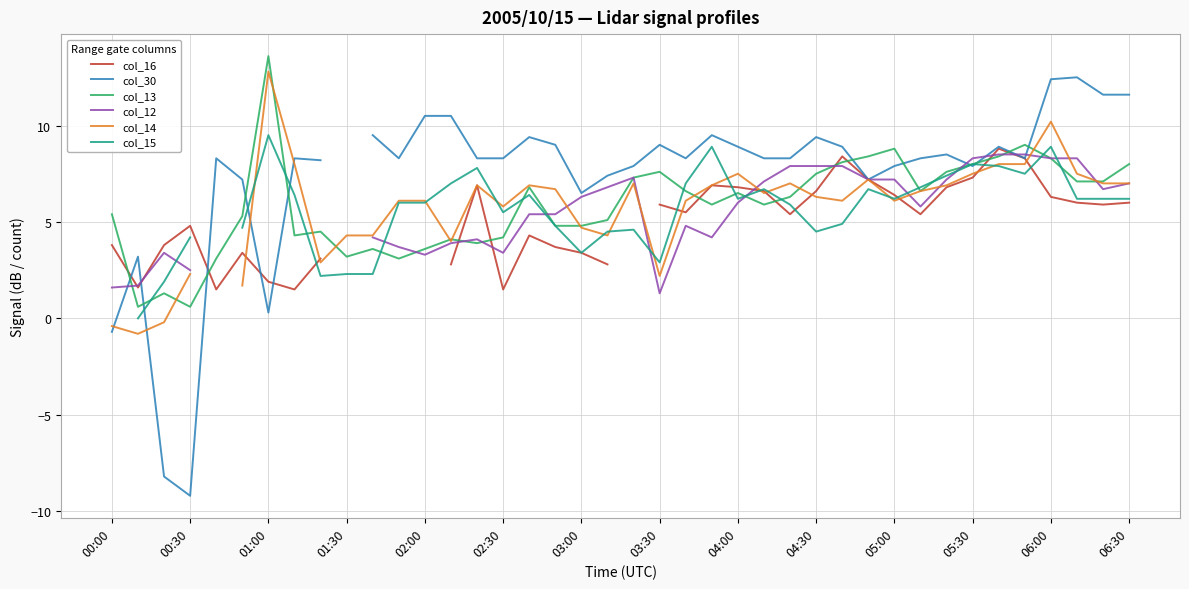

Does the chart have visible grid lines?

Yes